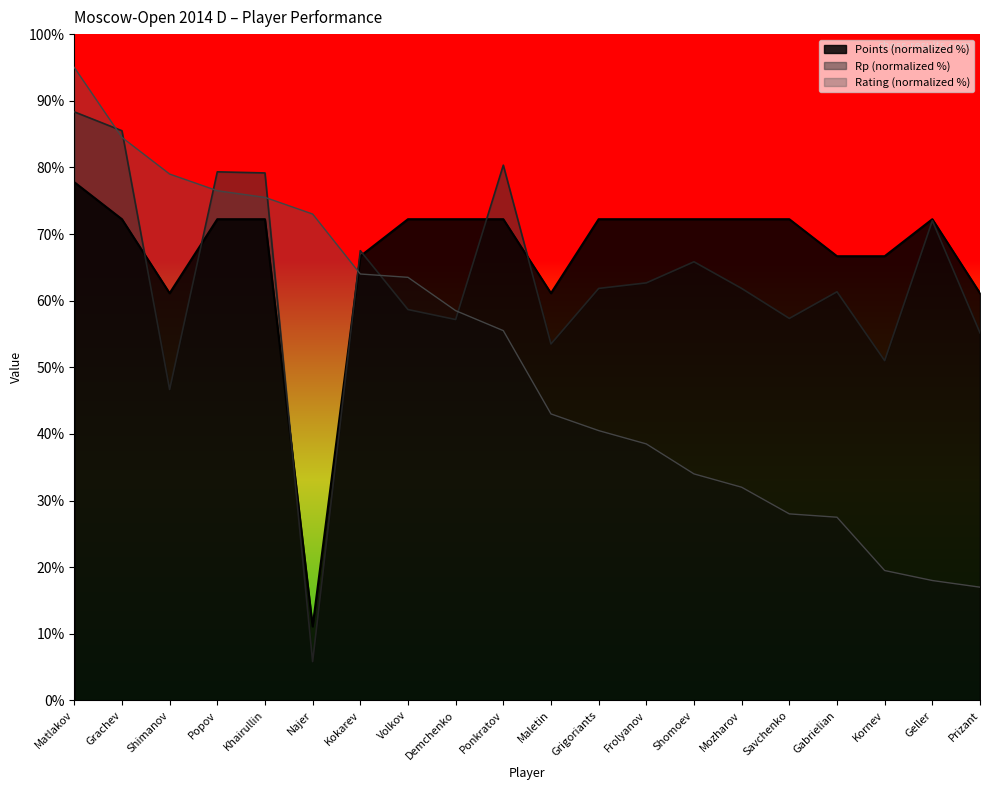

List the labels in order of Points value, largest first.

Matlakov, Grachev, Popov, Khairullin, Volkov, Demchenko, Ponkratov, Grigoriants, Frolyanov, Shomoev, Mozharov, Savchenko, Geller, Kokarev, Gabrielian, Kornev, Shimanov, Maletin, Prizant, Najer